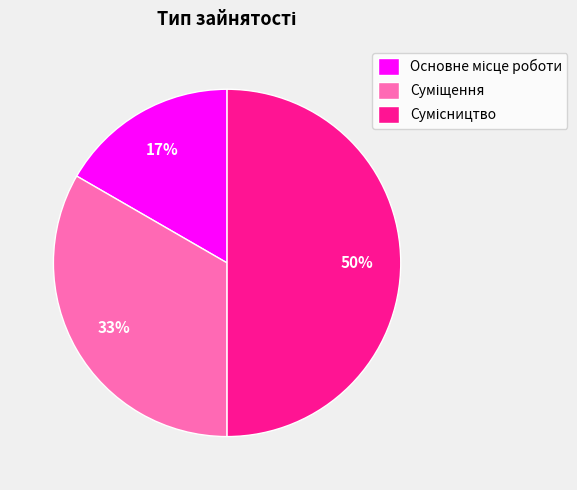

To the nearest percent, what is the average slice percentage?

33%